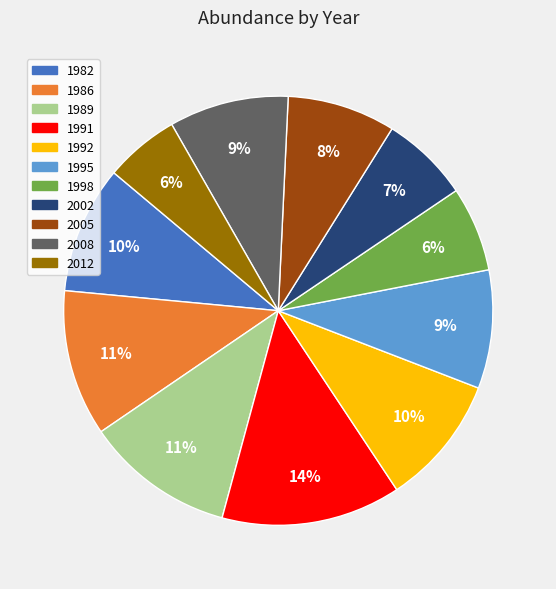

Which has a higher value, 2002 or 2005?

2005